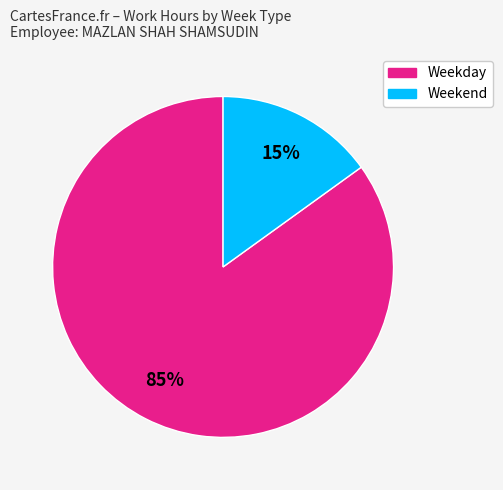

Is there any slice that represents more than half of the pie?

Yes